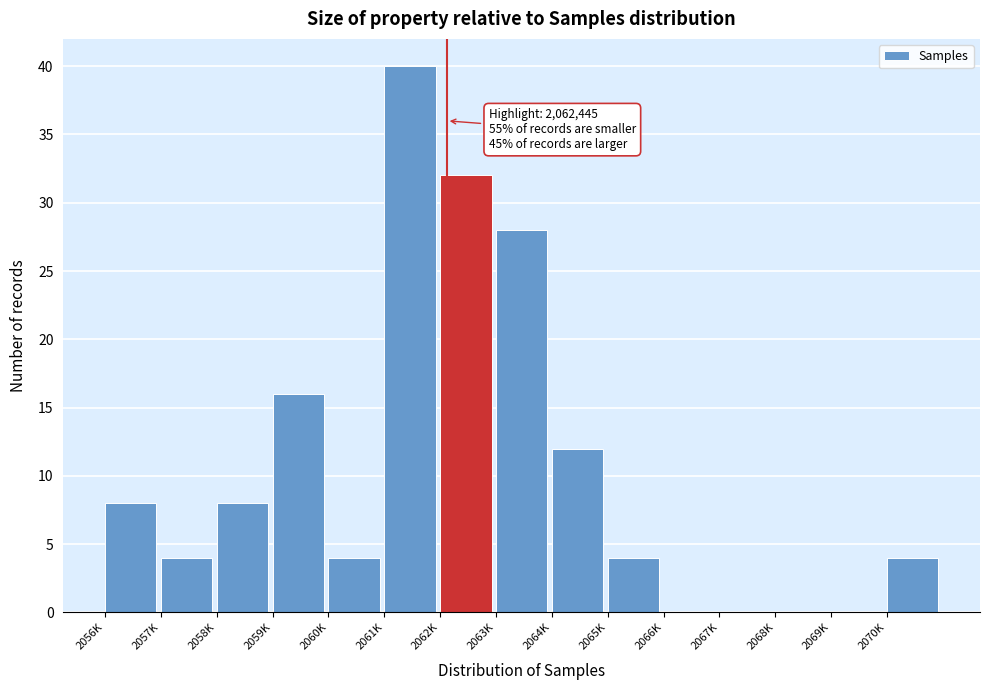

Reading right to left, extract all data points from this chart.

2070K=4	2069K=0	2068K=0	2067K=0	2066K=0	2065K=4	2064K=12	2063K=28	2062K=32	2061K=40	2060K=4	2059K=16	2058K=8	2057K=4	2056K=8